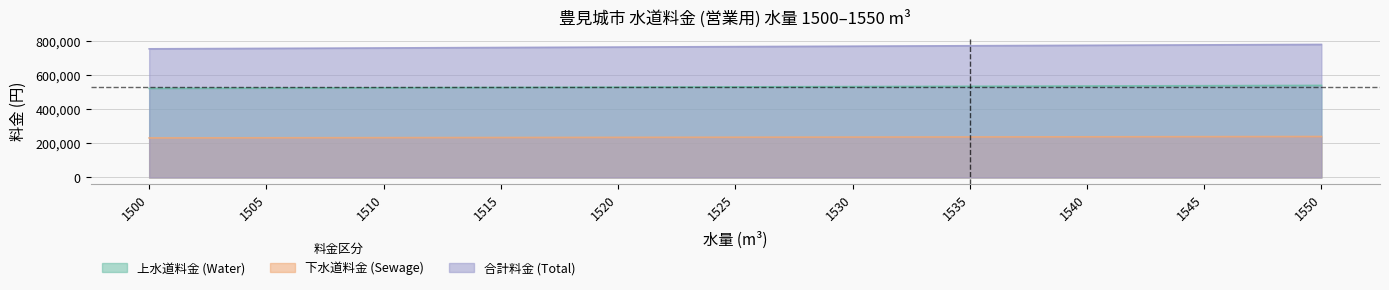

Does the chart display data point markers on the line(s)?

No